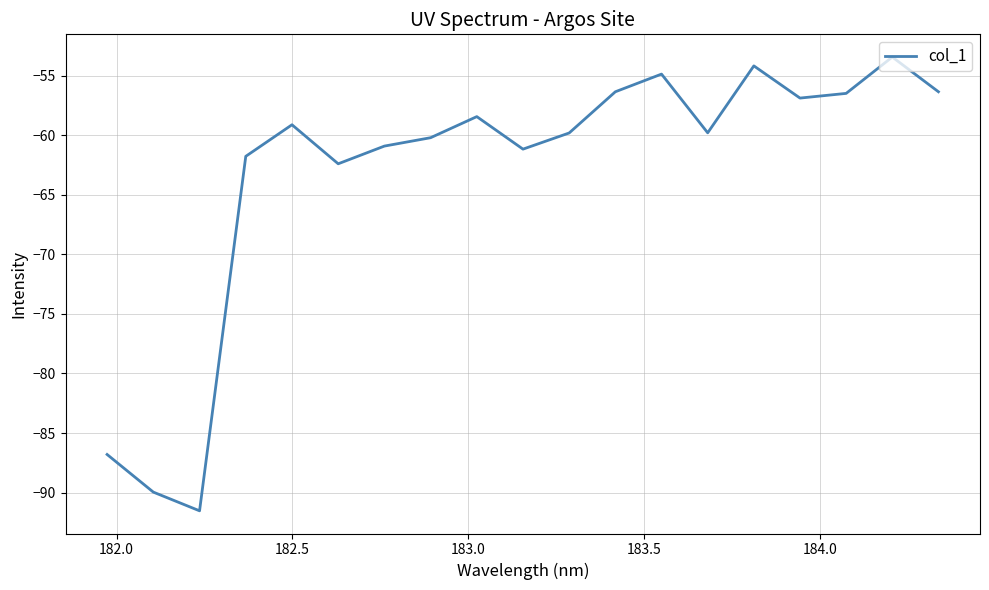

How many lines are shown in the chart?

1